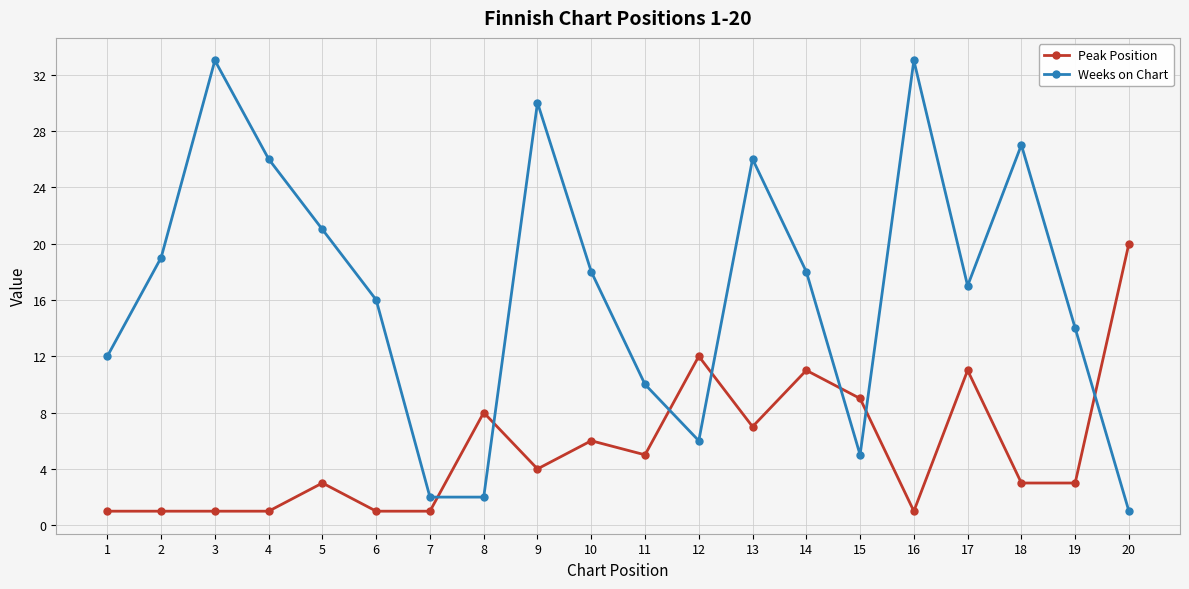

What is the minimum value shown in the chart?

1